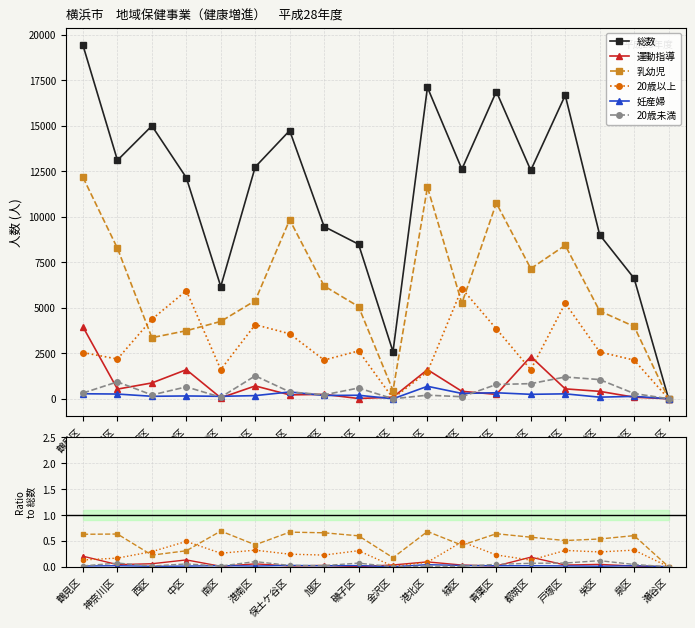

What is the total value across all series at 港北区?

17109.9